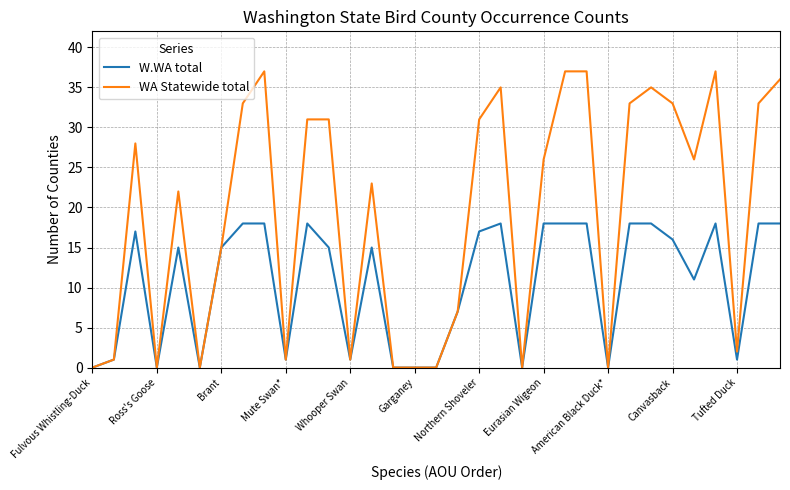

List the series in order of their peak value, lowest first.

W.WA total, WA Statewide total